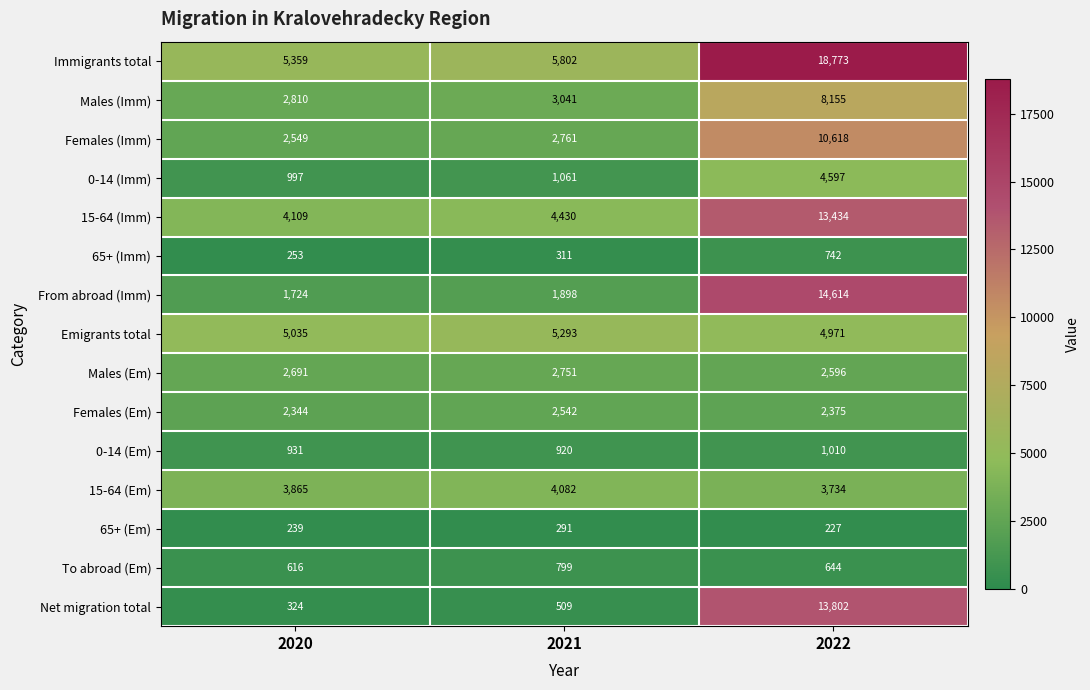

Which series has the largest total across all categories?

Immigrants total